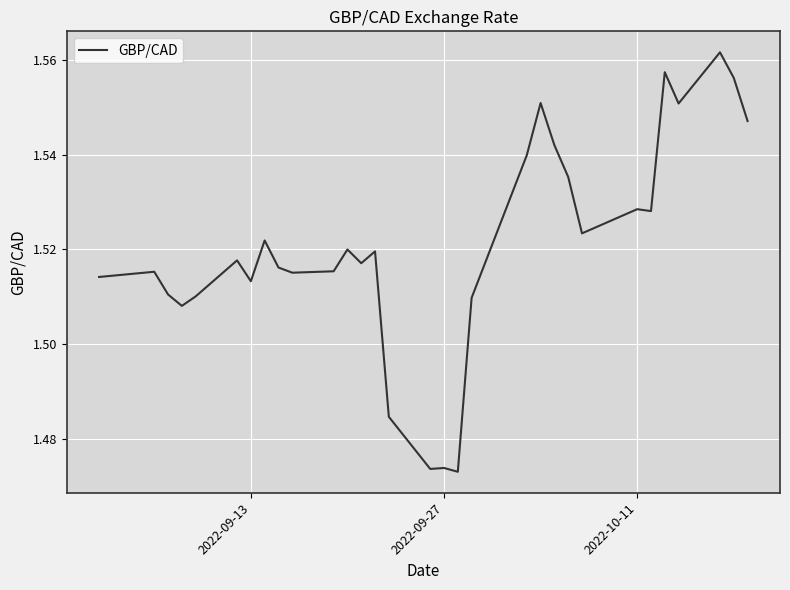

Does the chart display data point markers on the line(s)?

No